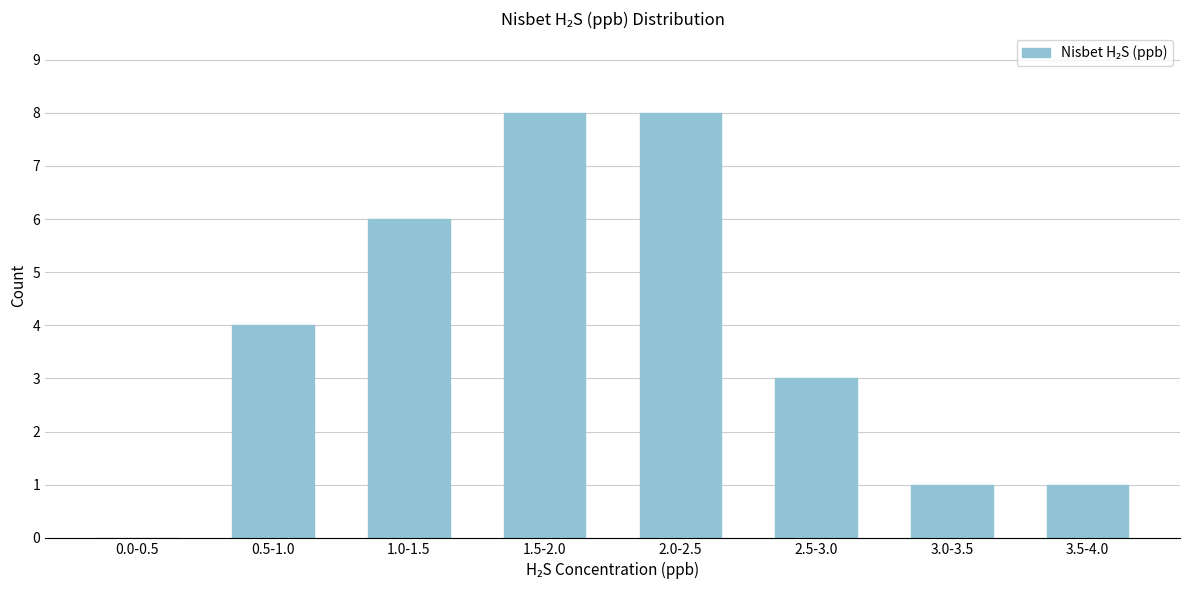

Reading left to right, transcribe all the data shown in this chart.

0.0-0.5=0	0.5-1.0=4	1.0-1.5=6	1.5-2.0=8	2.0-2.5=8	2.5-3.0=3	3.0-3.5=1	3.5-4.0=1